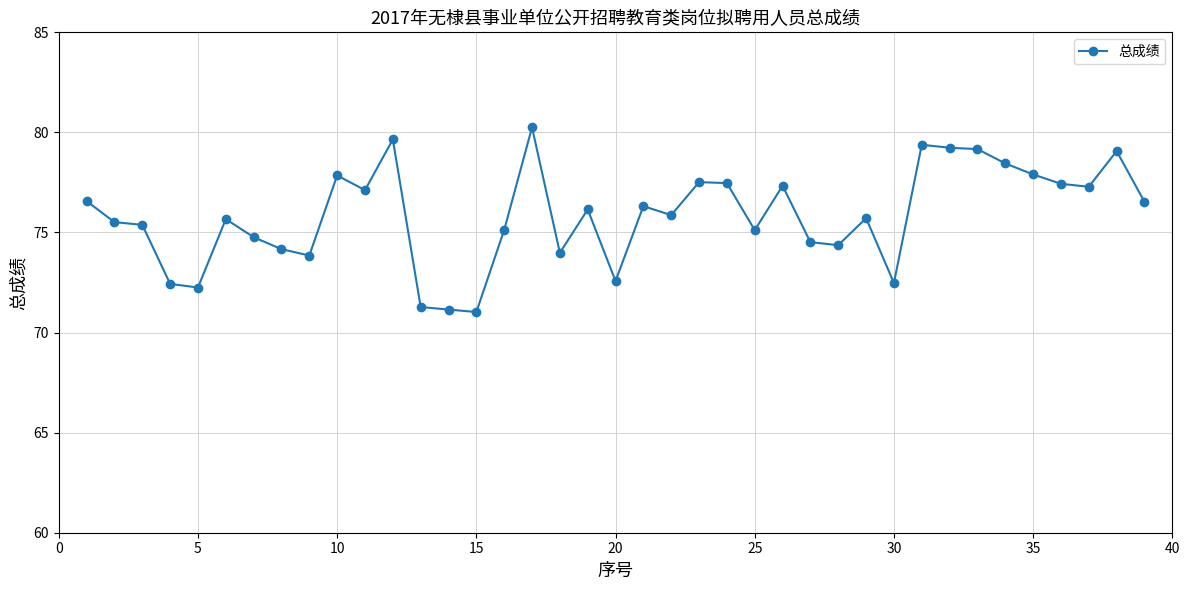

What is the smallest value displayed?

71.0